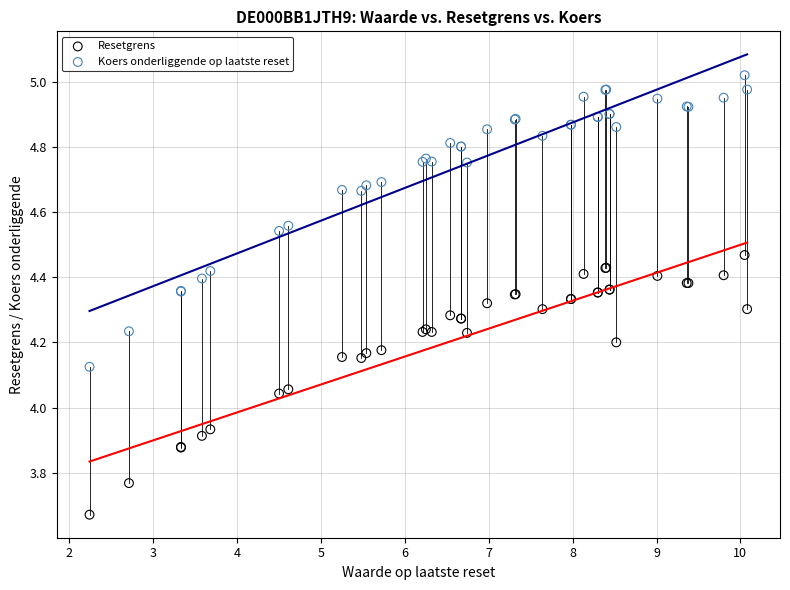

Which series reaches the maximum Y coordinate?

Koers onderliggende op laatste reset